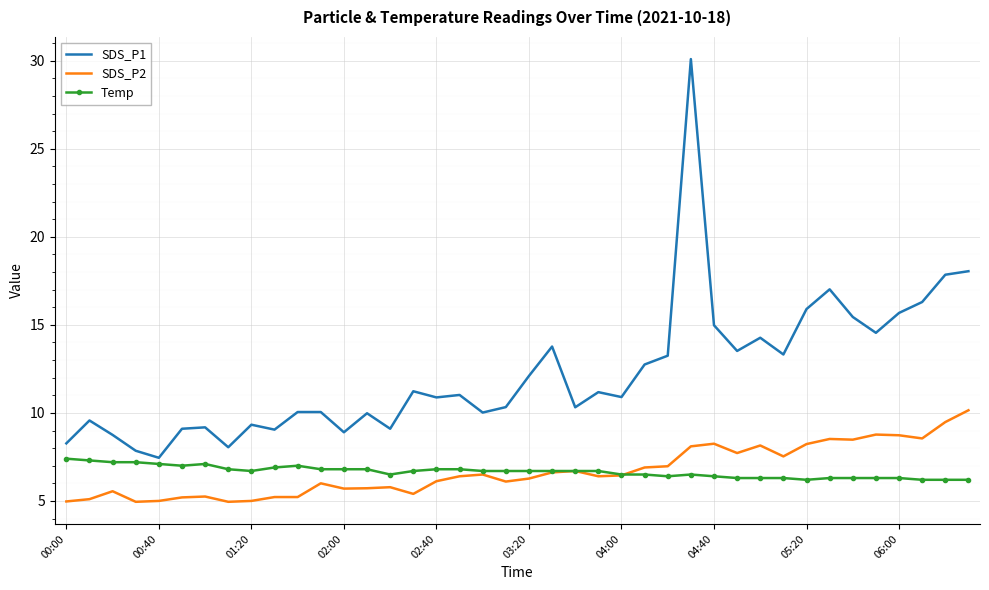

List the series in order of their peak value, highest first.

SDS_P1, SDS_P2, Temp